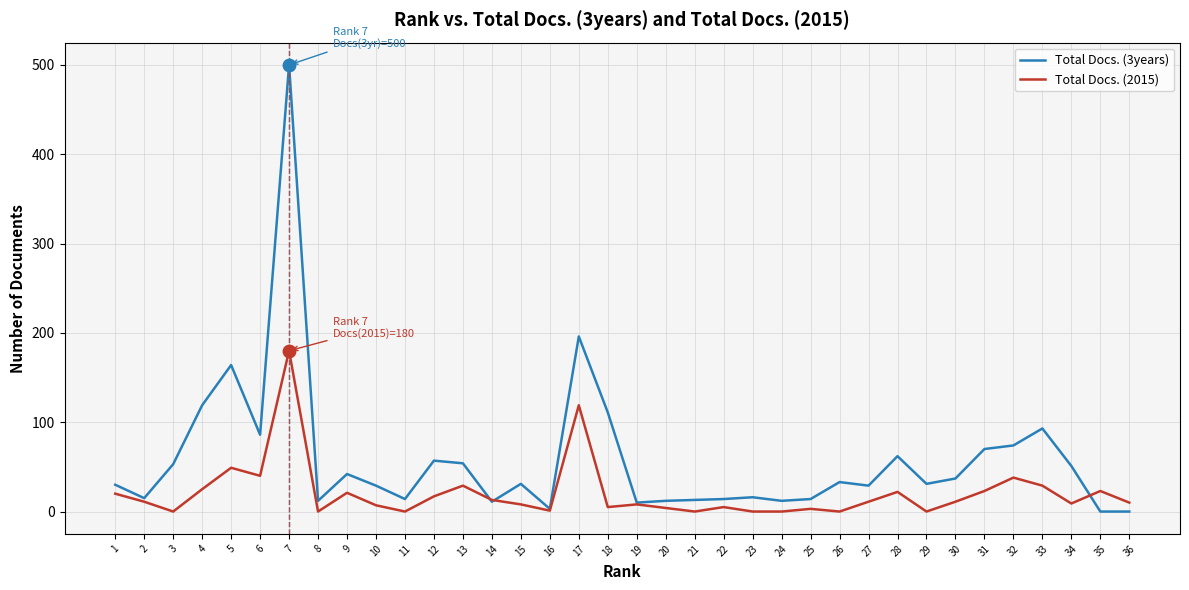

What is the approximate value of Total Docs. (3years) at 6, to the nearest 10?

90